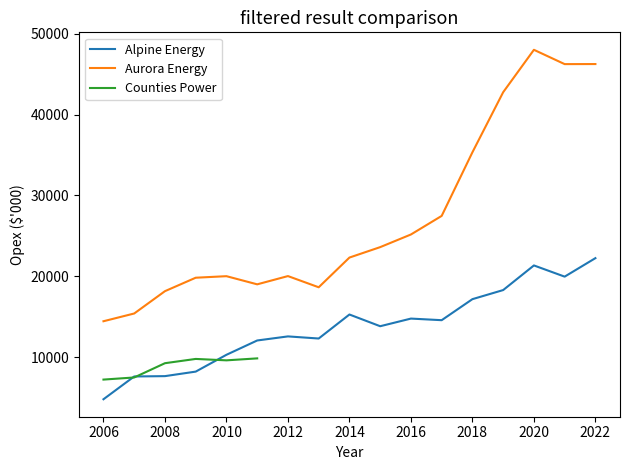

What is the lowest value of the Alpine Energy series?

4786.6